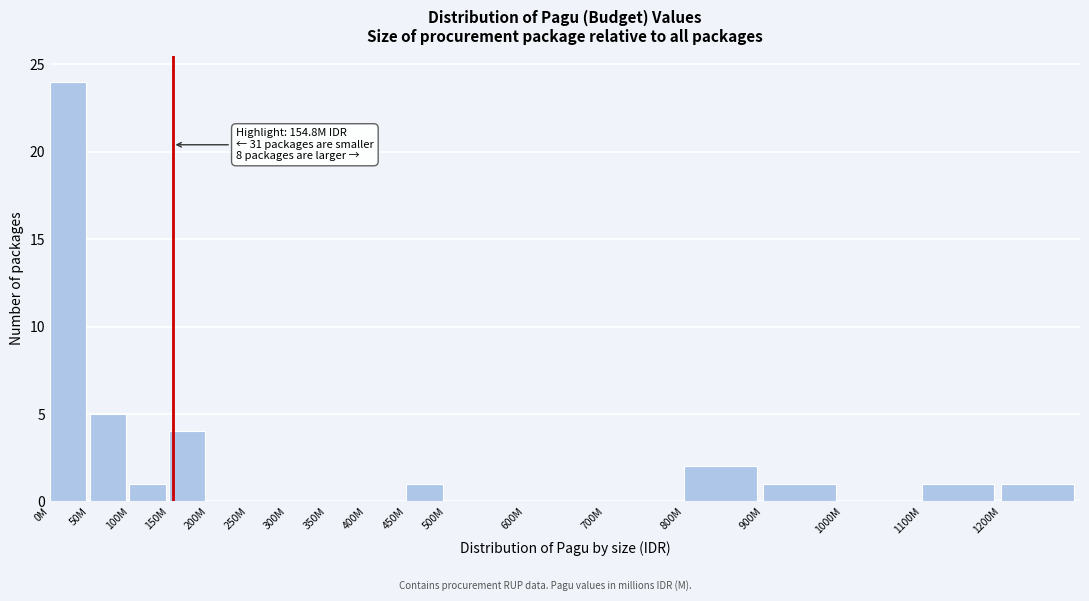

Is it true that the value at 200M is 0?

True